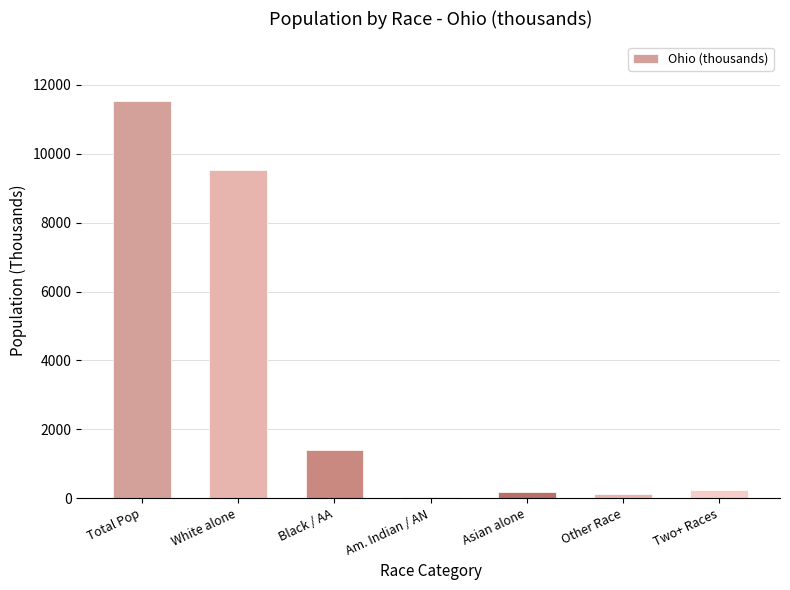

At which category does the chart reach its peak across all series?

Total Pop